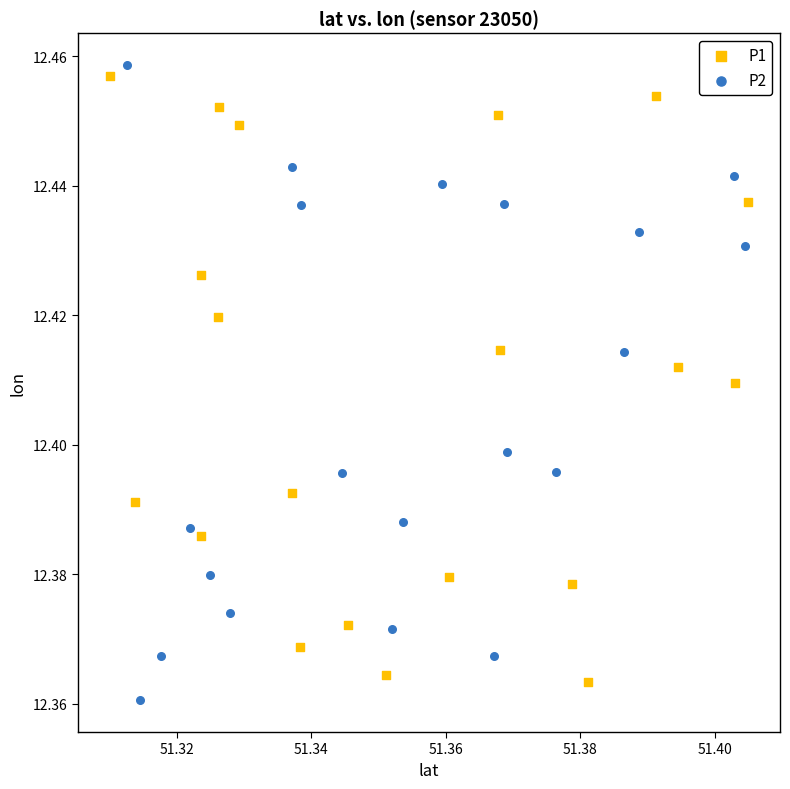

What are all the series names shown in the legend?

P1, P2